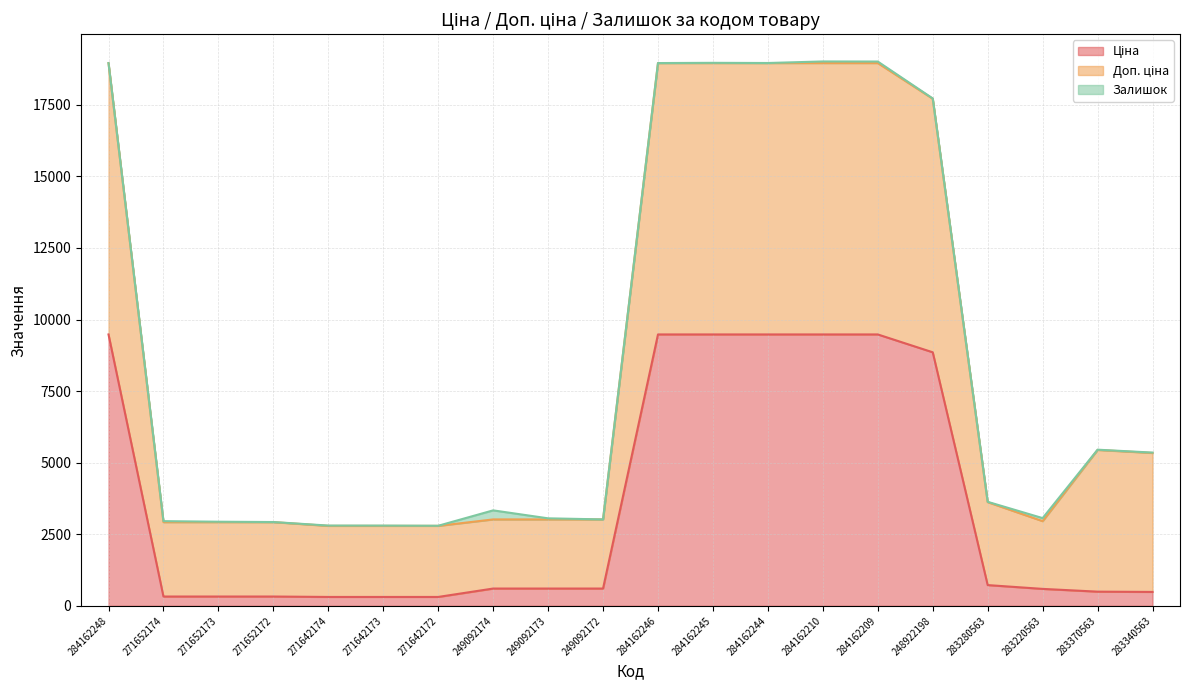

At which category does the chart reach its minimum across all series?

271642174